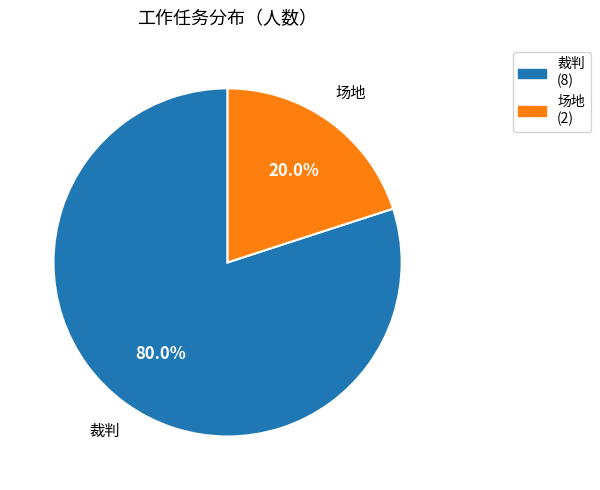

Combined, what portion of the pie is 场地 and 裁判?

100.0%